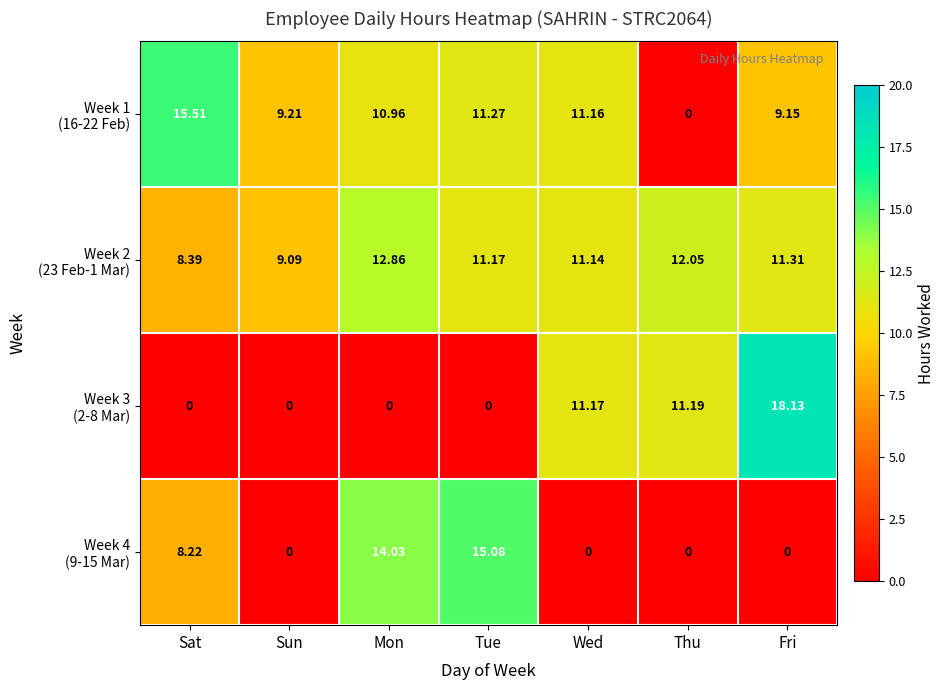

Between Fri and Mon, which is larger?

Mon